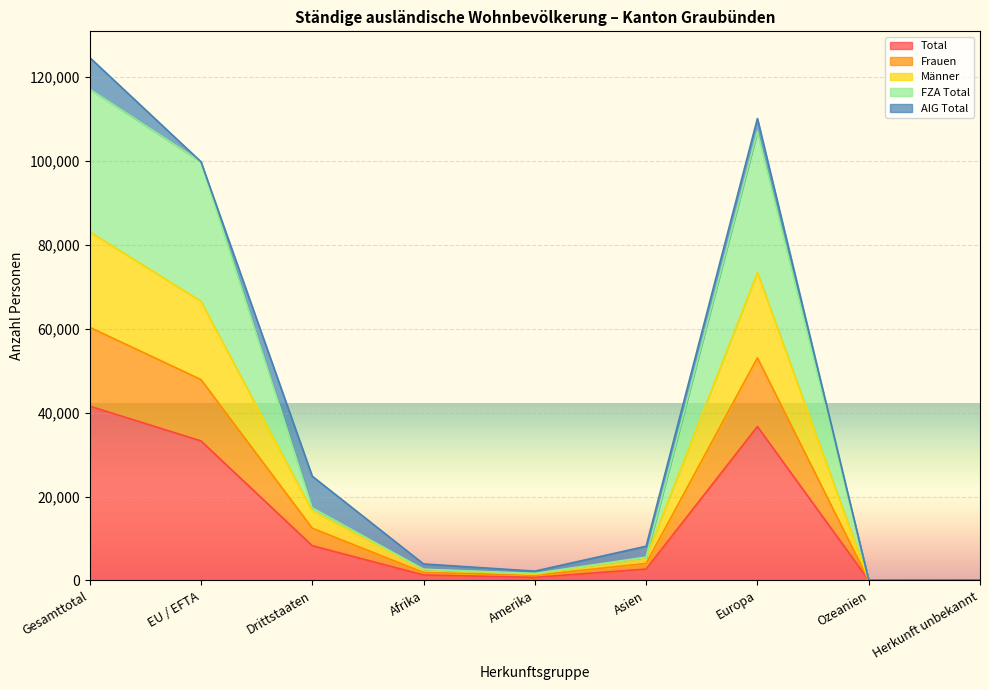

True or false: Männer and Total cross at least once.

False